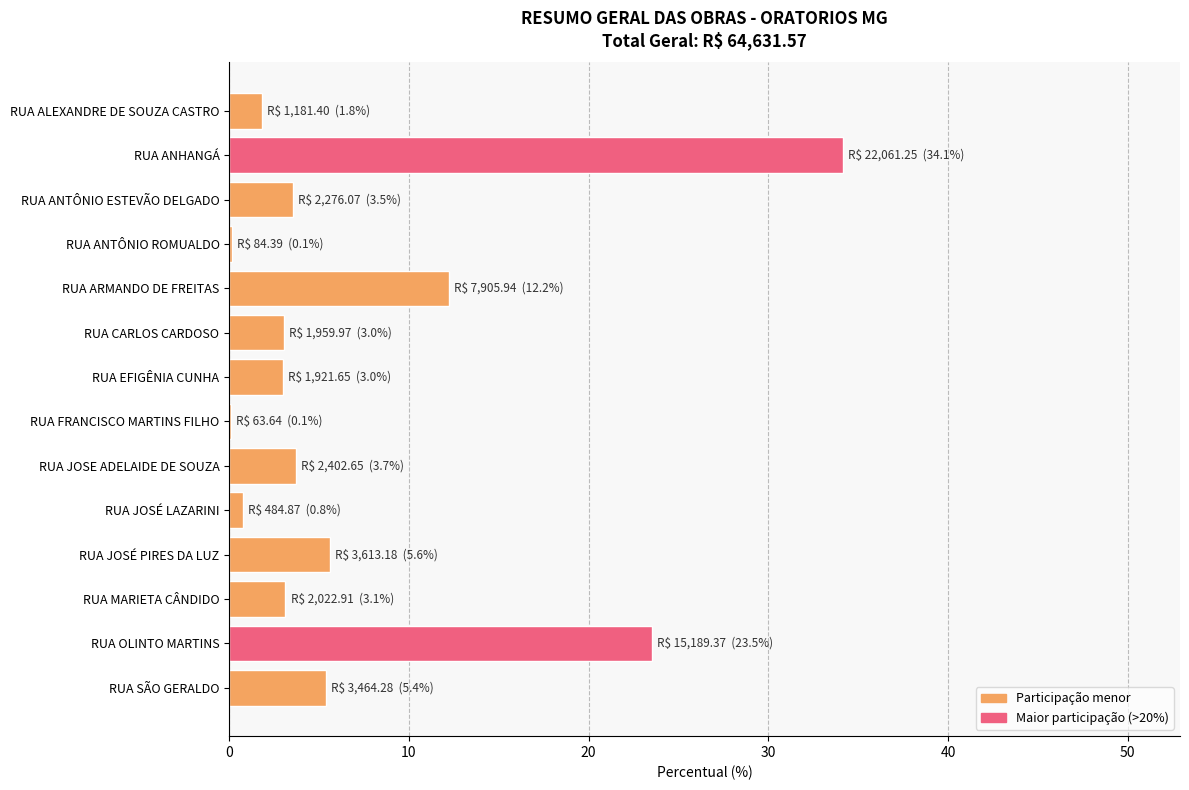

Between RUA JOSE ADELAIDE DE SOUZA and RUA FRANCISCO MARTINS FILHO, which is larger?

RUA JOSE ADELAIDE DE SOUZA